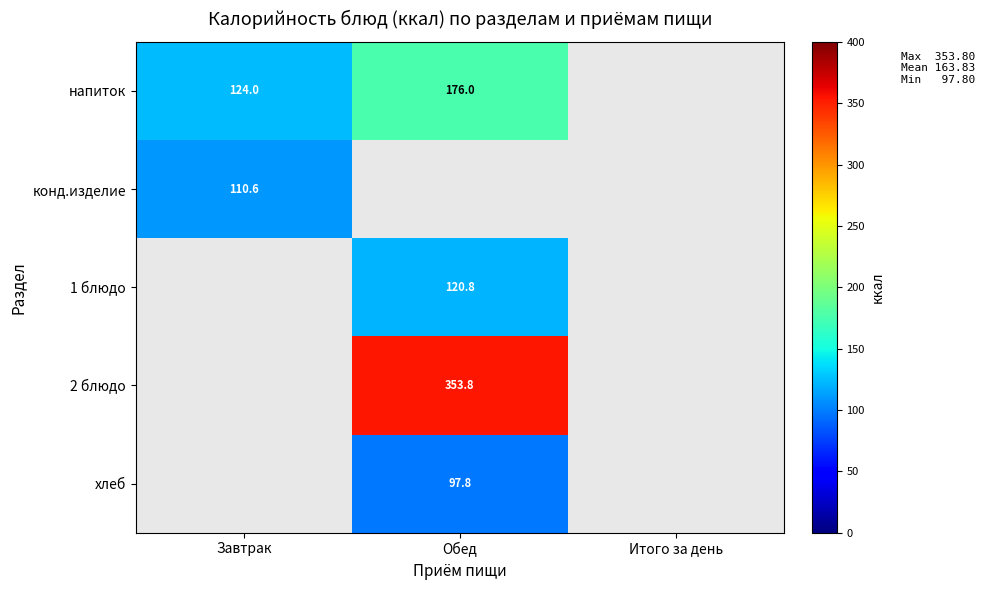

How many distinct data groups are displayed?

5